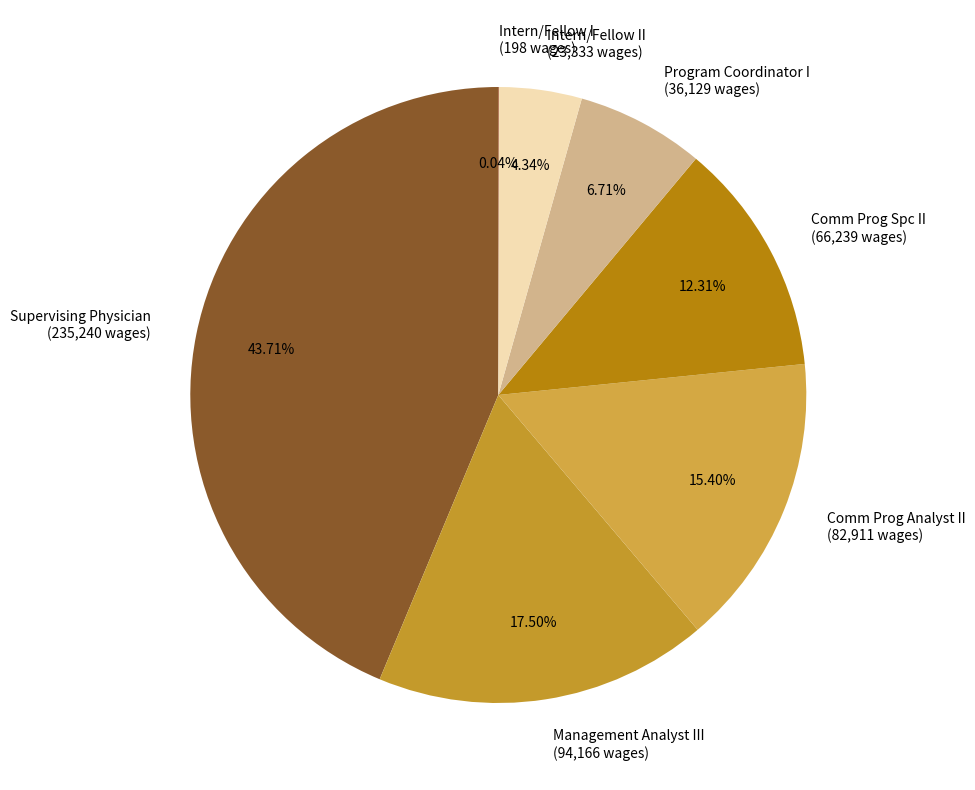

Does Comm Prog Analyst II (82,911 wages) account for over 50% of the chart?

No